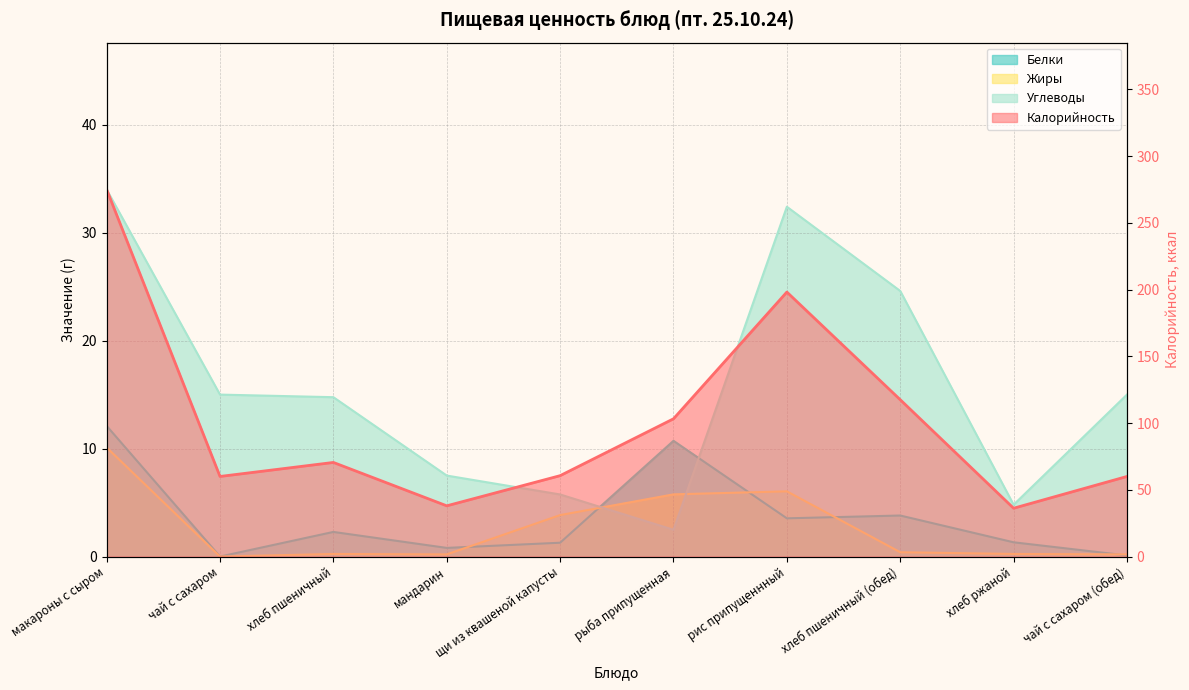

What is the sum of the Белки values at рис припущеннный and чай с сахаром (обед)?

3.6